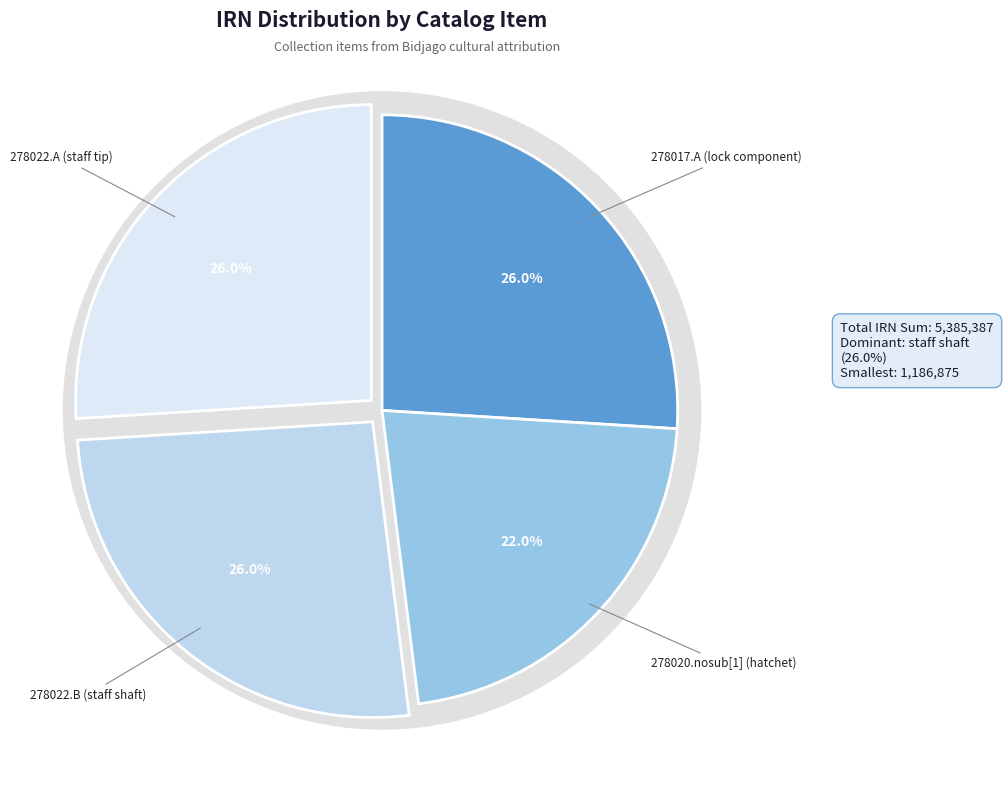

Does 278022.A (staff tip) account for over 50% of the chart?

No